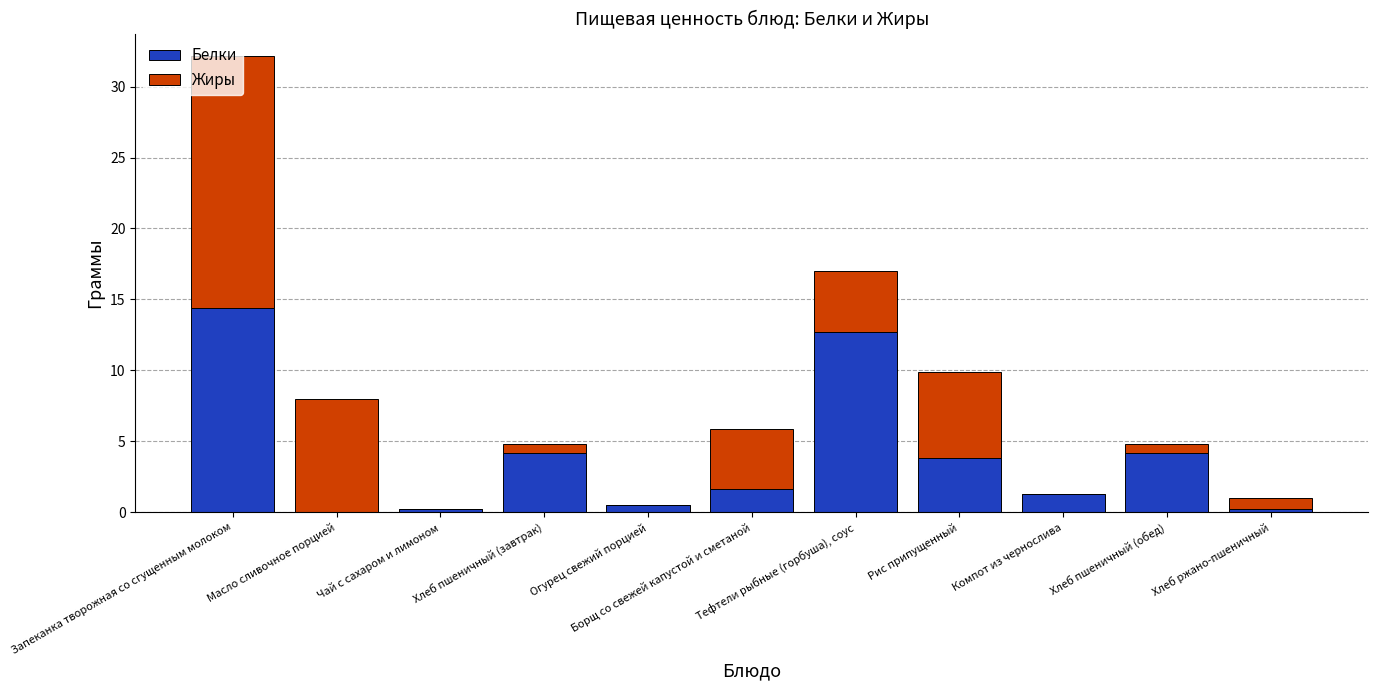

At which category is the sum across all series the highest?

Запеканка творожная со сгущенным молоком